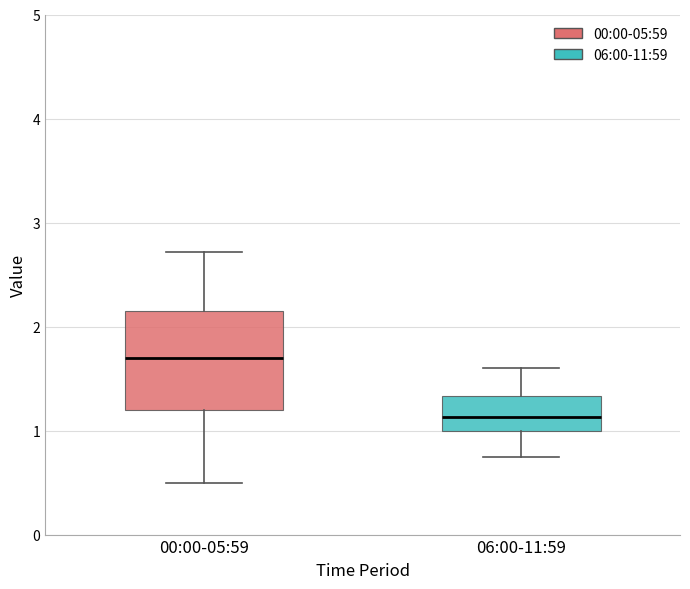

Which box's median line is the lowest?

06:00-11:59